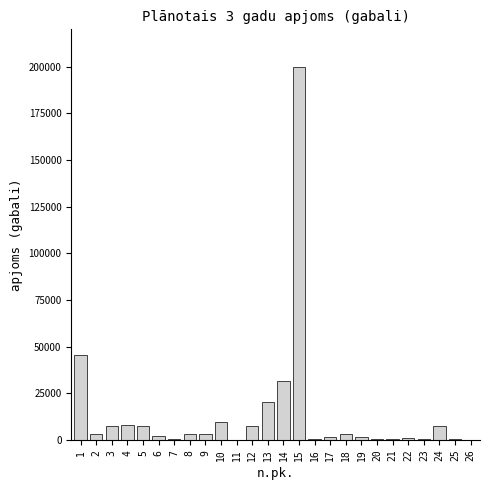

Is it true that the value at 1 is 76842?

False